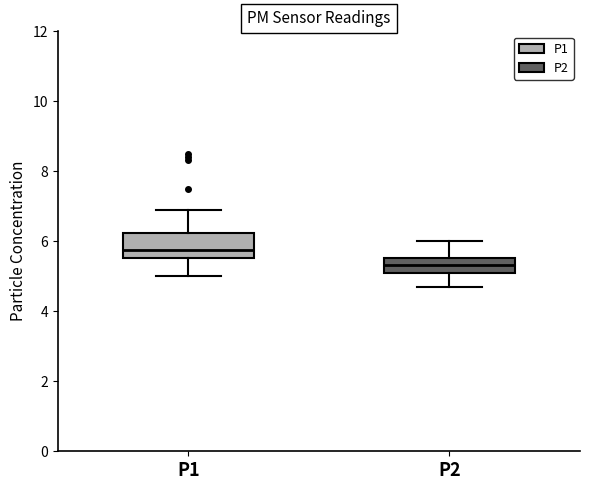

Where does the lower whisker of the box for P2 end on the y-axis? The values are not printed on the chart, so give them approximately, as read against the axis.

4.8